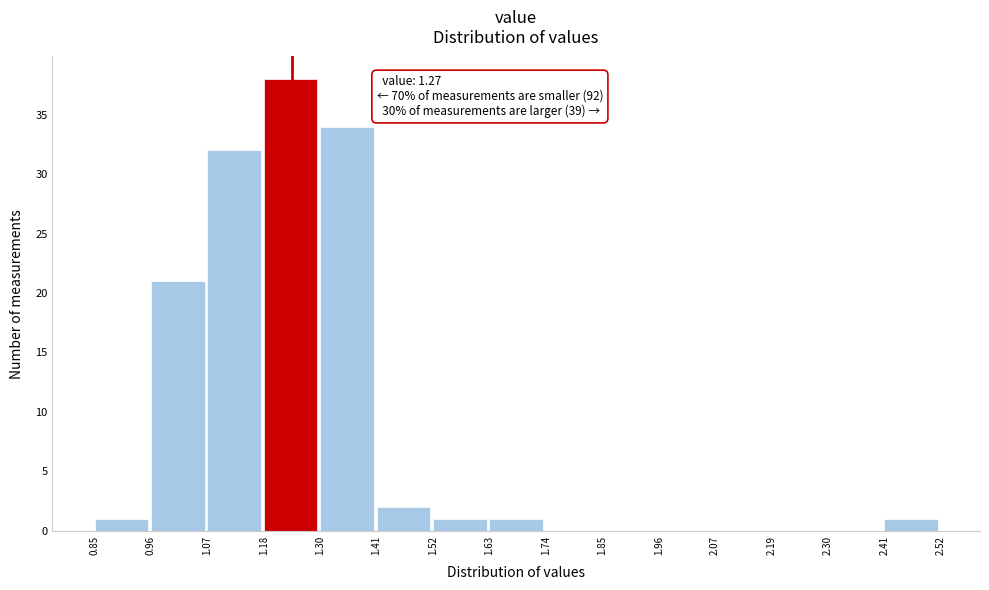

Which range on the x-axis has the tallest bar?

1.18 to 1.30